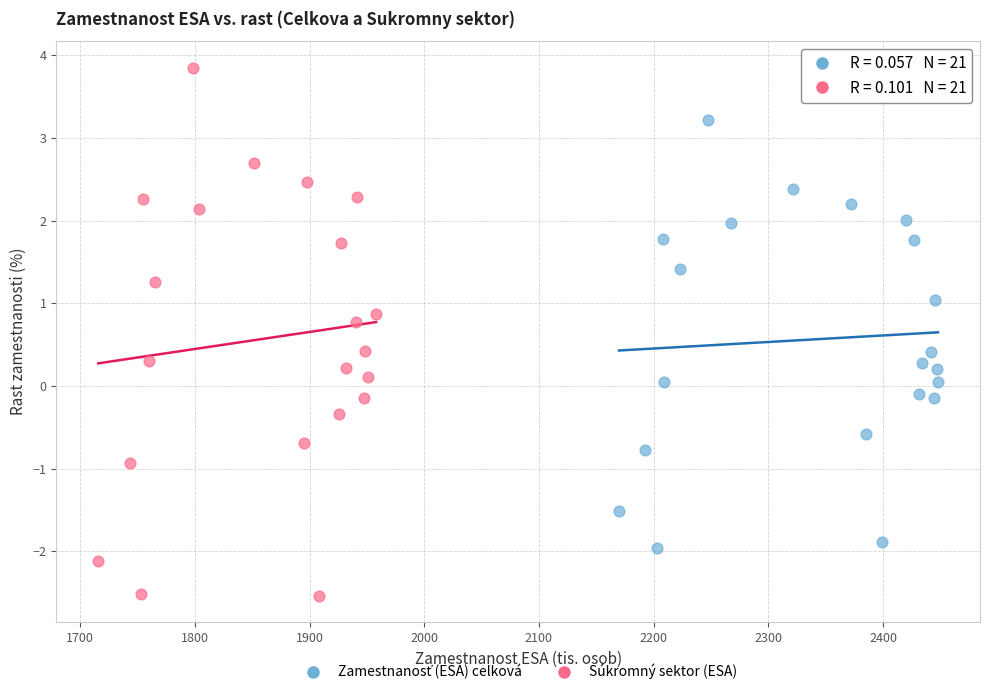

Which series contains the highest Y value?

Súkromný sektor (ESA)